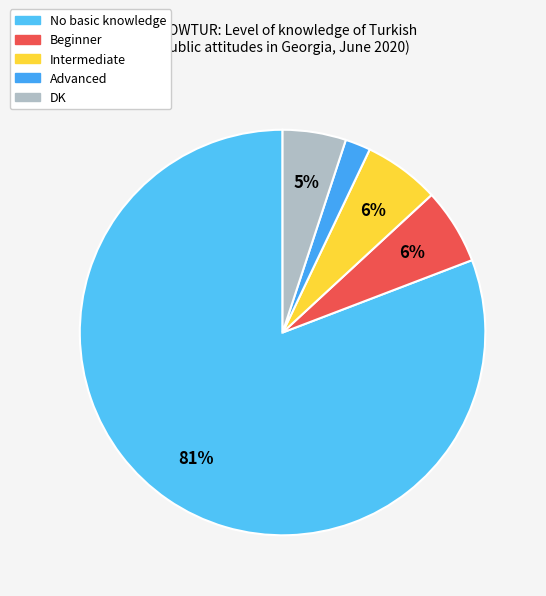

To the nearest percent, what is the difference between the largest and smallest slice percentages?

79%